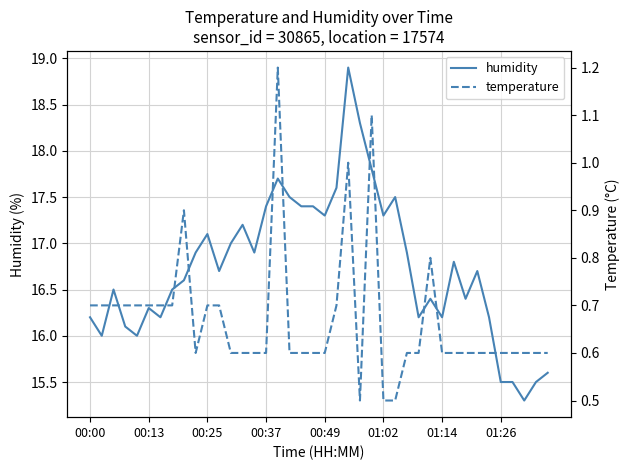

Where is the first local maximum for temperature?

8